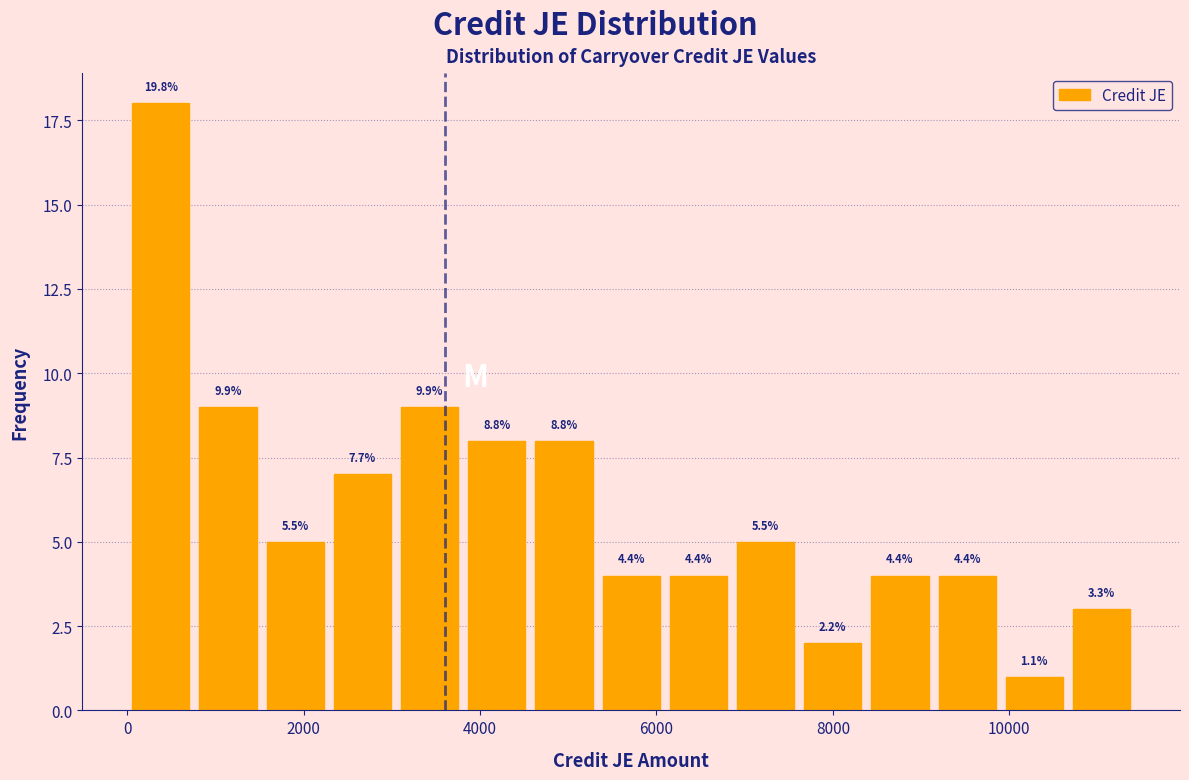

Read against the x-axis, roughly where is the centre of the tallest bar?

400